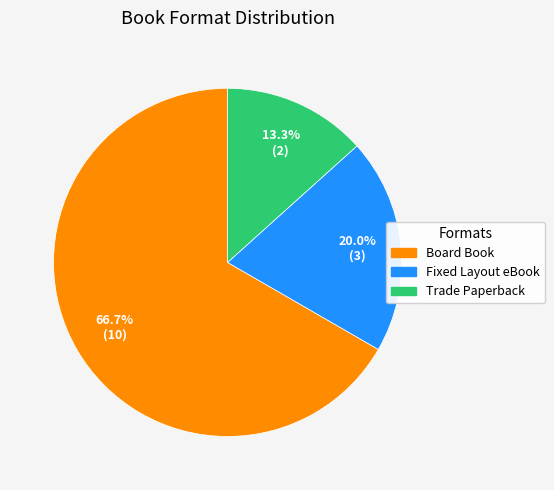

What is the ratio of the value at Fixed Layout eBook to the value at Board Book?

0.3